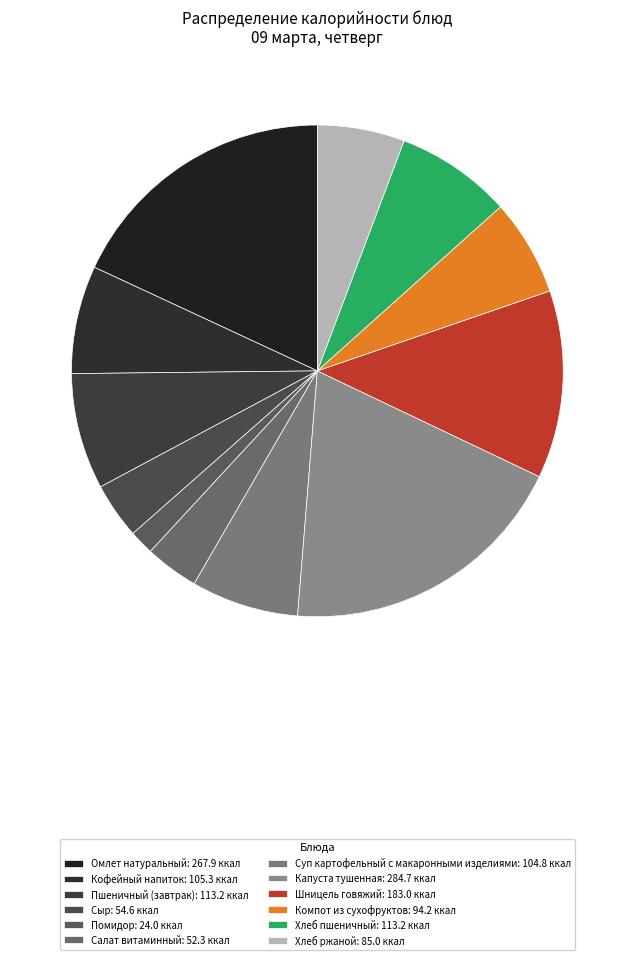

Does any single category account for the majority?

No